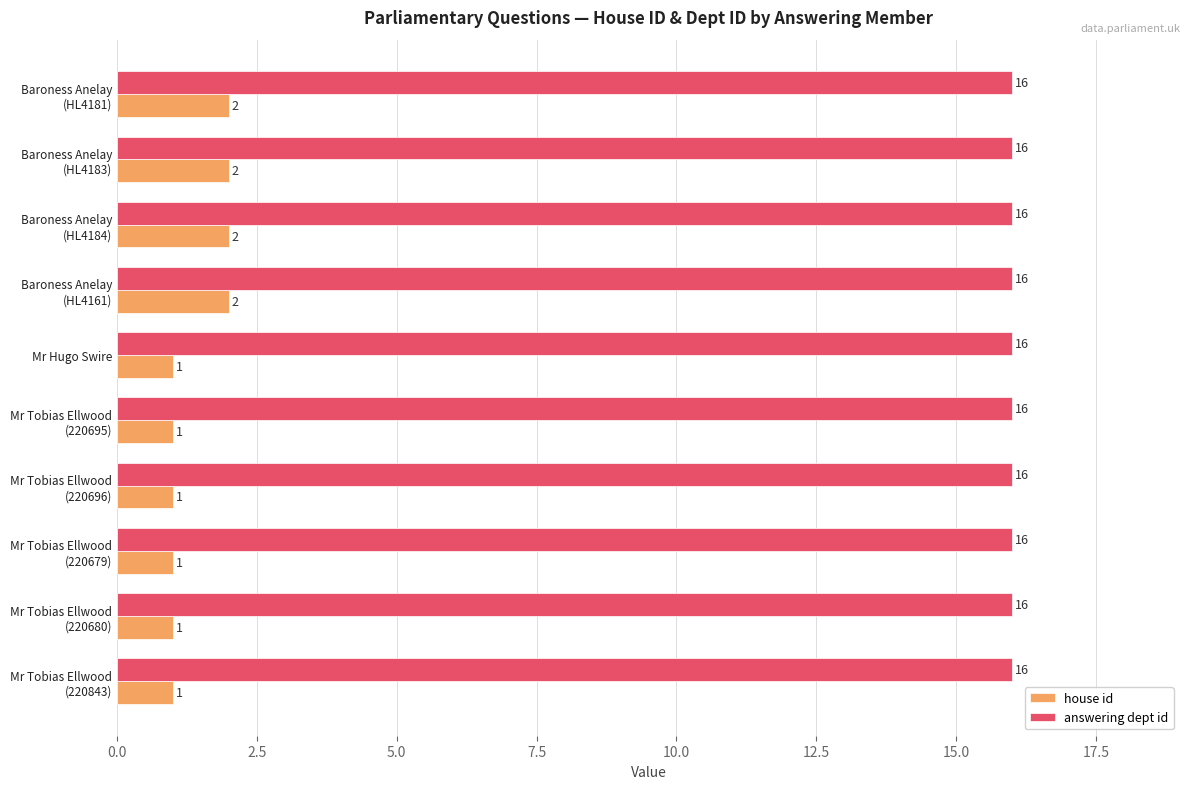

What is the greatest value displayed?

16